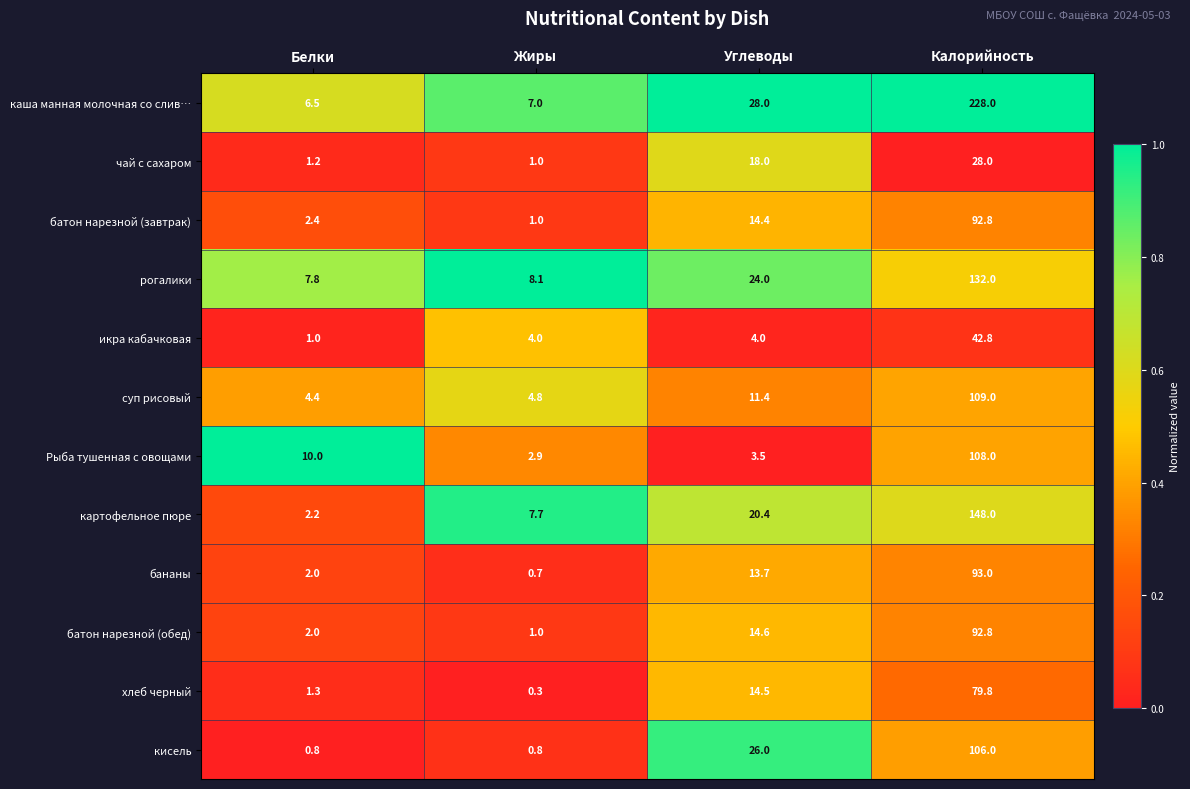

At which label is картофельное пюре closest to 75?

Углеводы